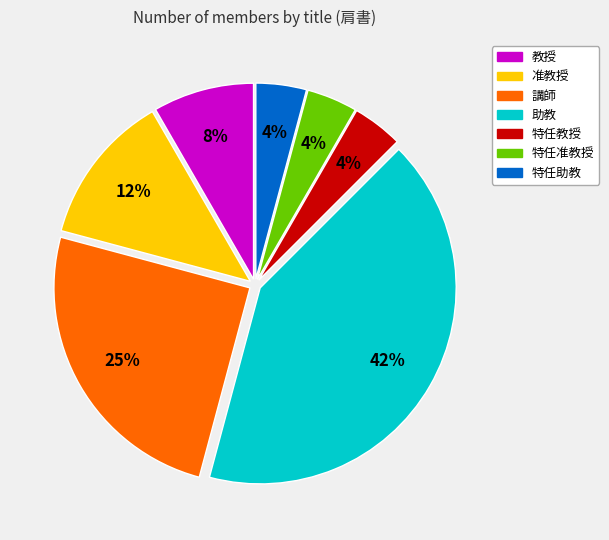

To the nearest percent, what is the combined percentage of 特任教授 and 特任准教授?

8%